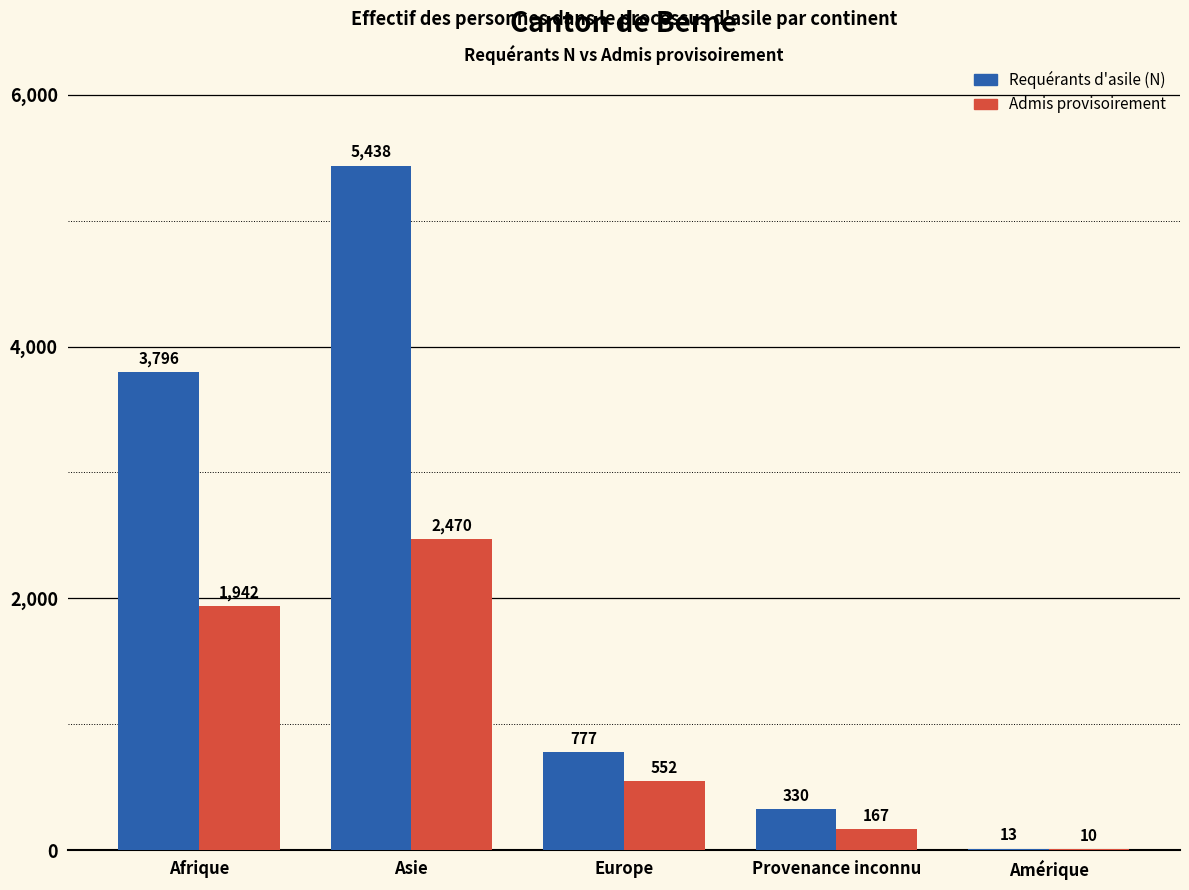

What are all the series names shown in the legend?

Requérants d'asile (N), Admis provisoirement